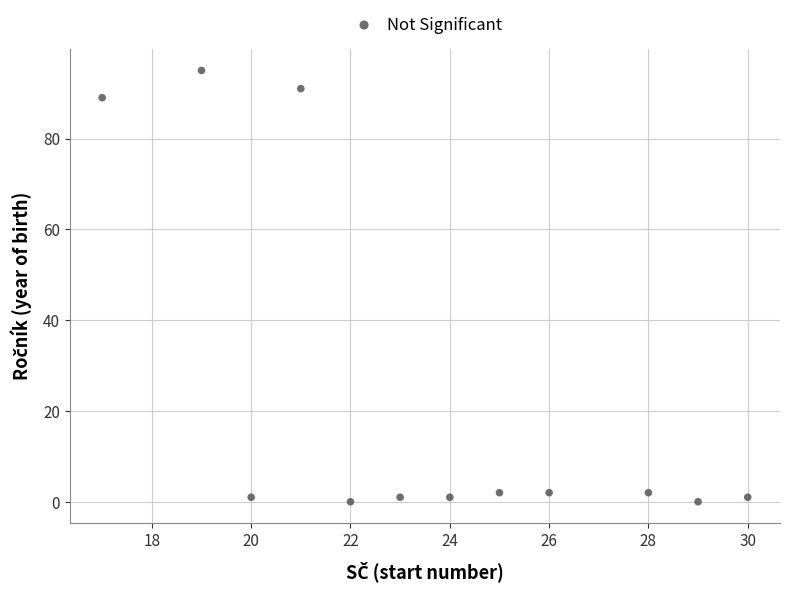

What Y value in the scatter plot is closest to 47?

89